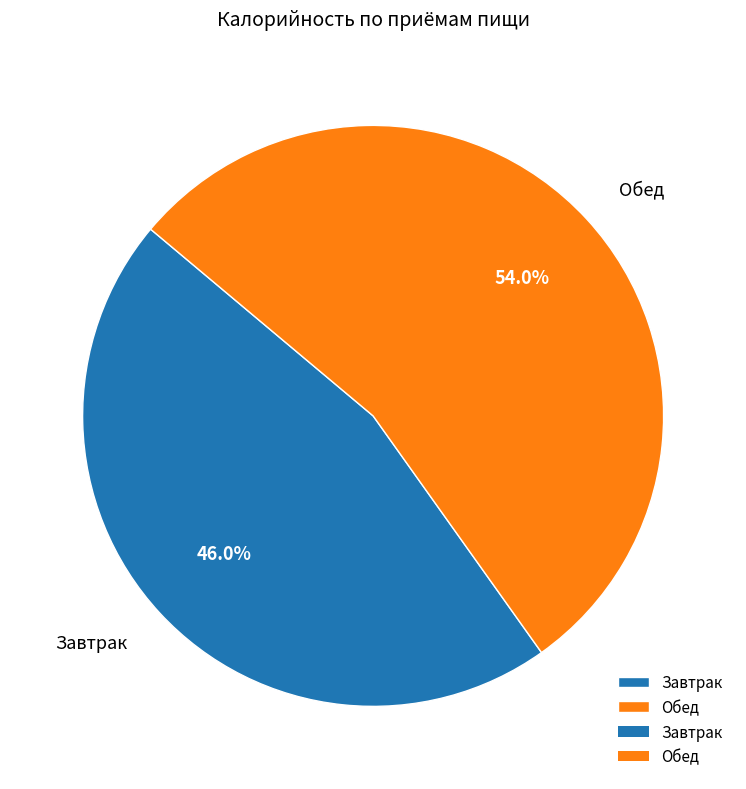

Does Обед account for over 50% of the chart?

Yes